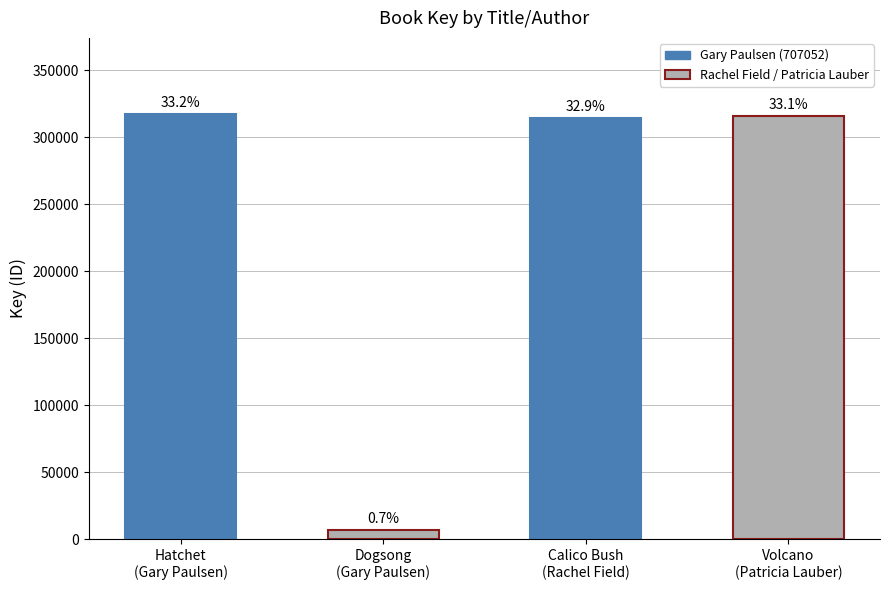

What is the value of the 4th bar from the left?

316044